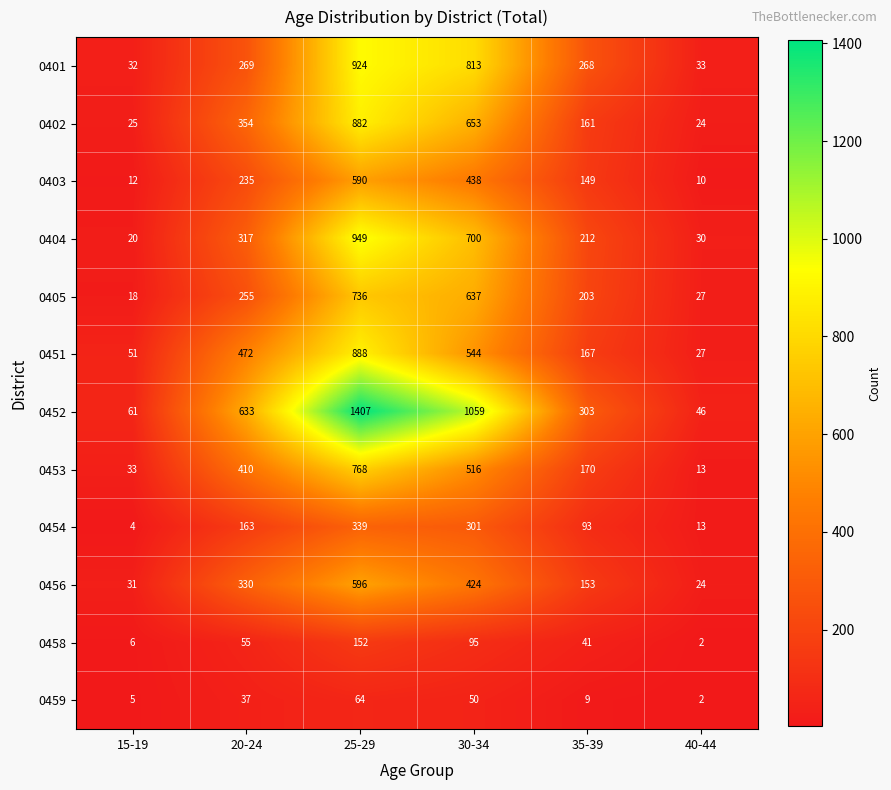

What is the total value across all series at 30-34?

6230